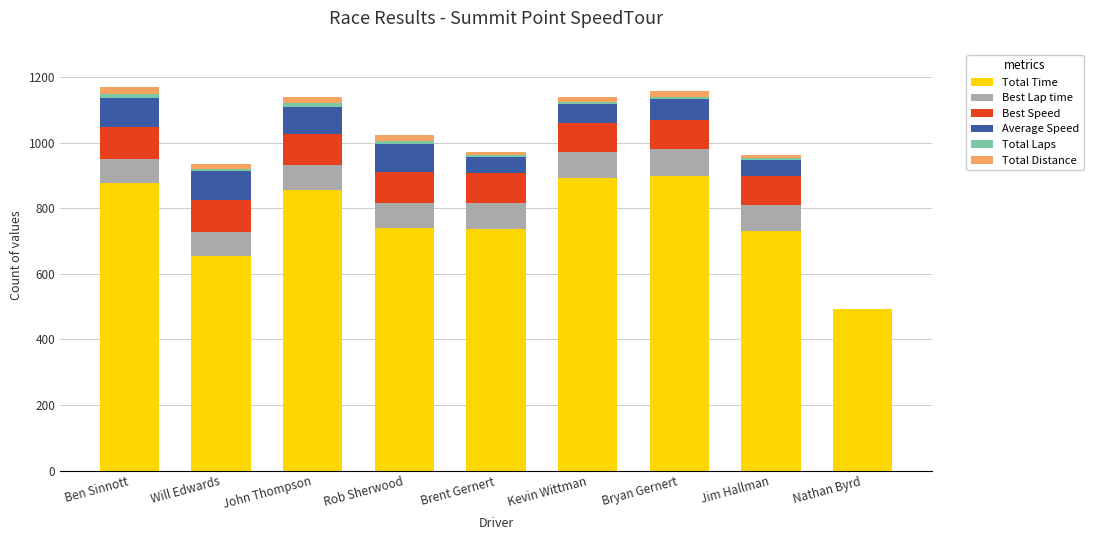

Is it true that Total Time equals 729.7 at Jim Hallman?

True